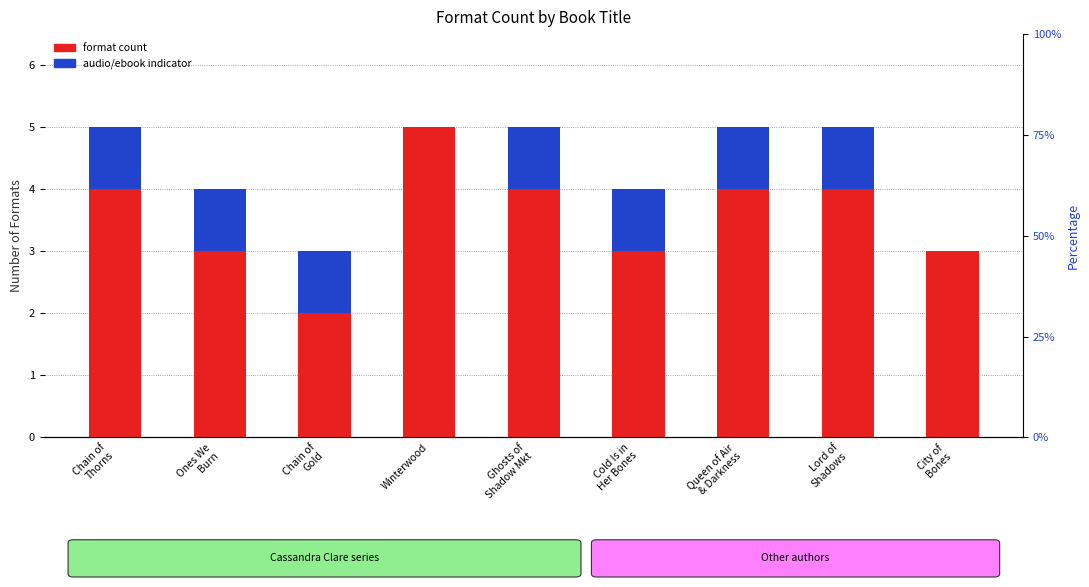

What is the value of the audio/ebook indicator bar at the 2nd from the left?

1